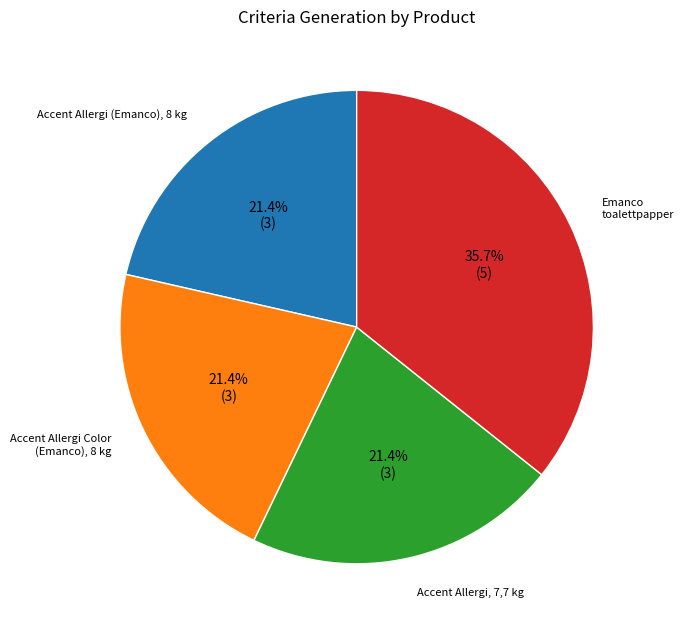

Is there a majority slice in this chart?

No